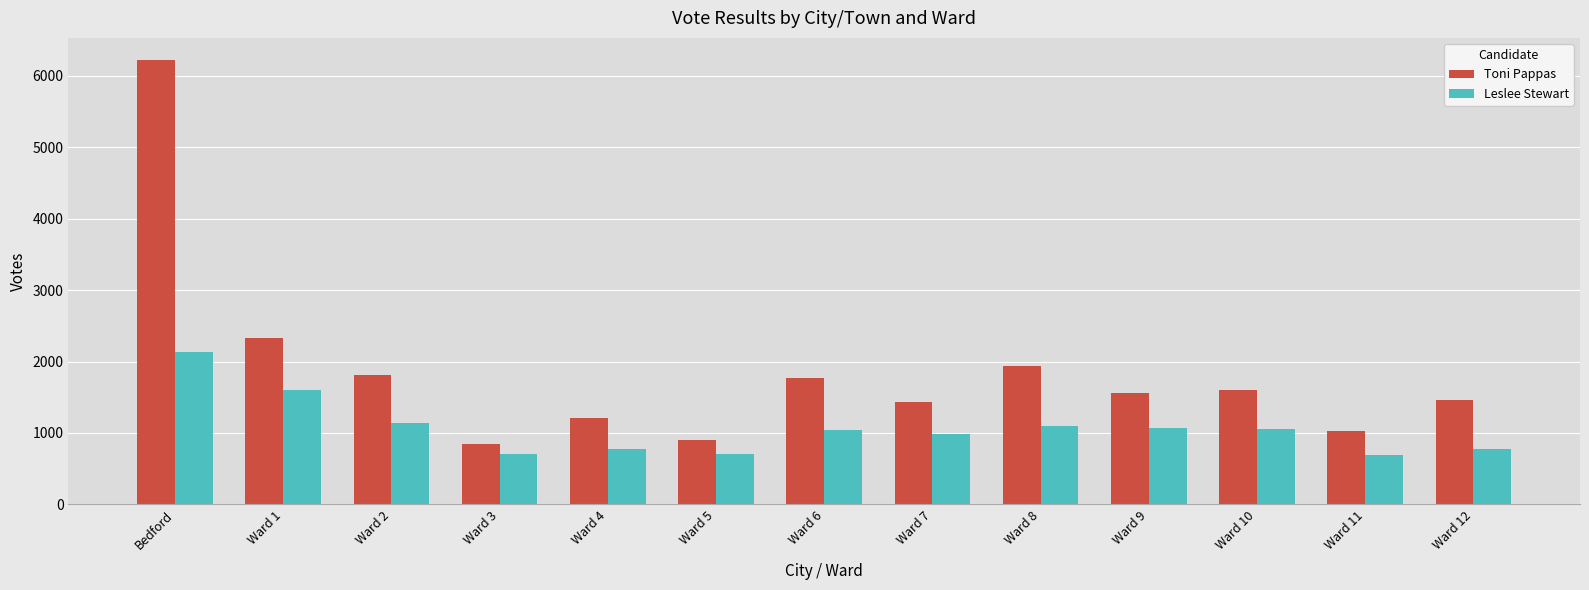

Between Bedford and Ward 3, which series saw the biggest shift?

Toni Pappas